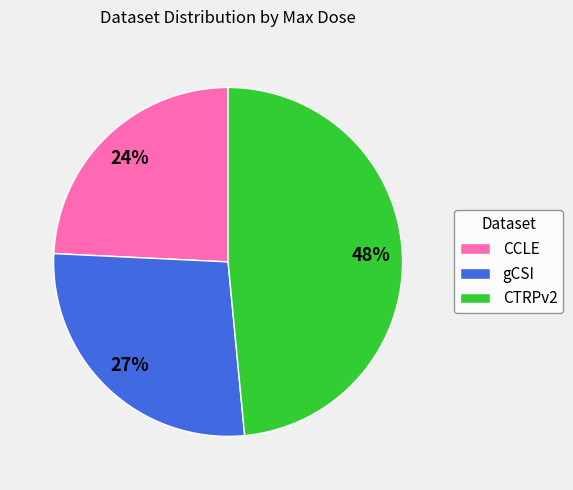

Combined, do gCSI and CCLE account for over 50%?

Yes